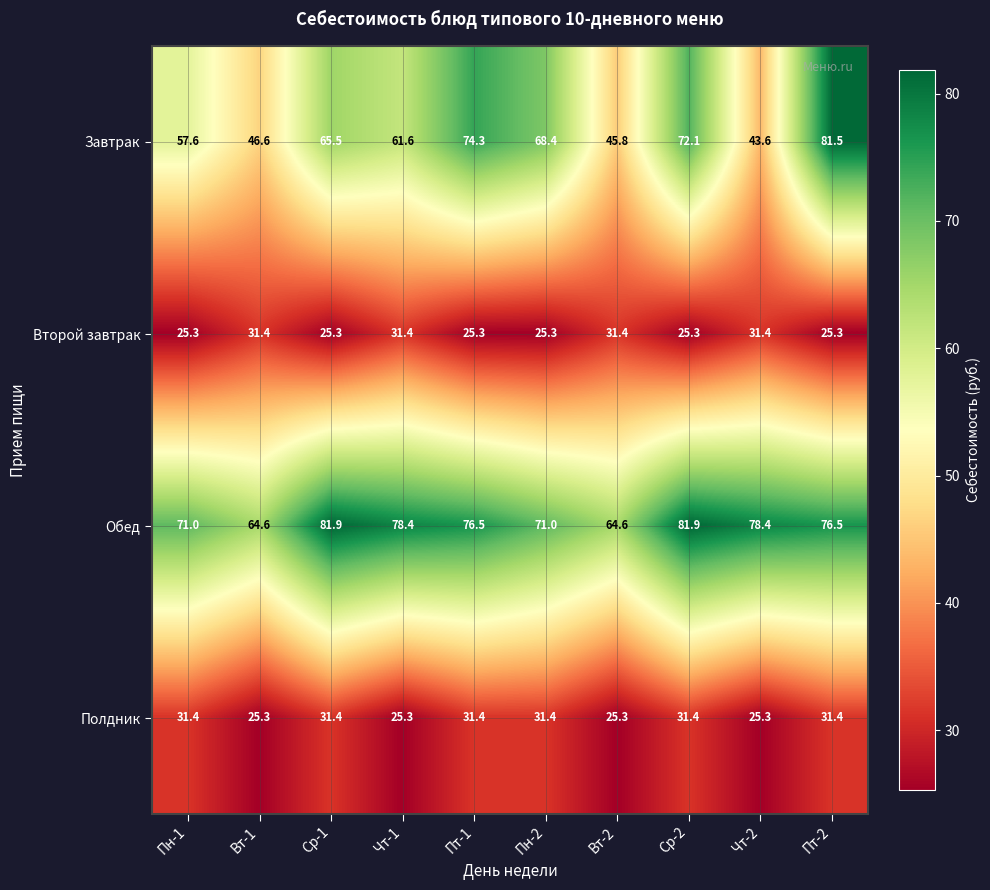

Which series has the largest total across all categories?

Обед